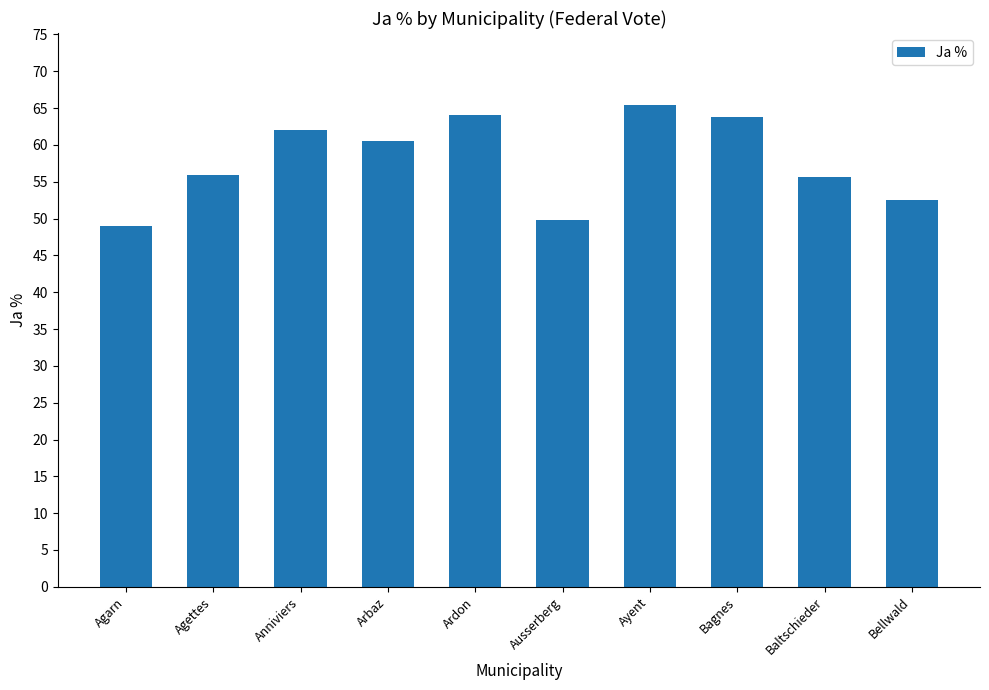

What position from the right is Anniviers?

8